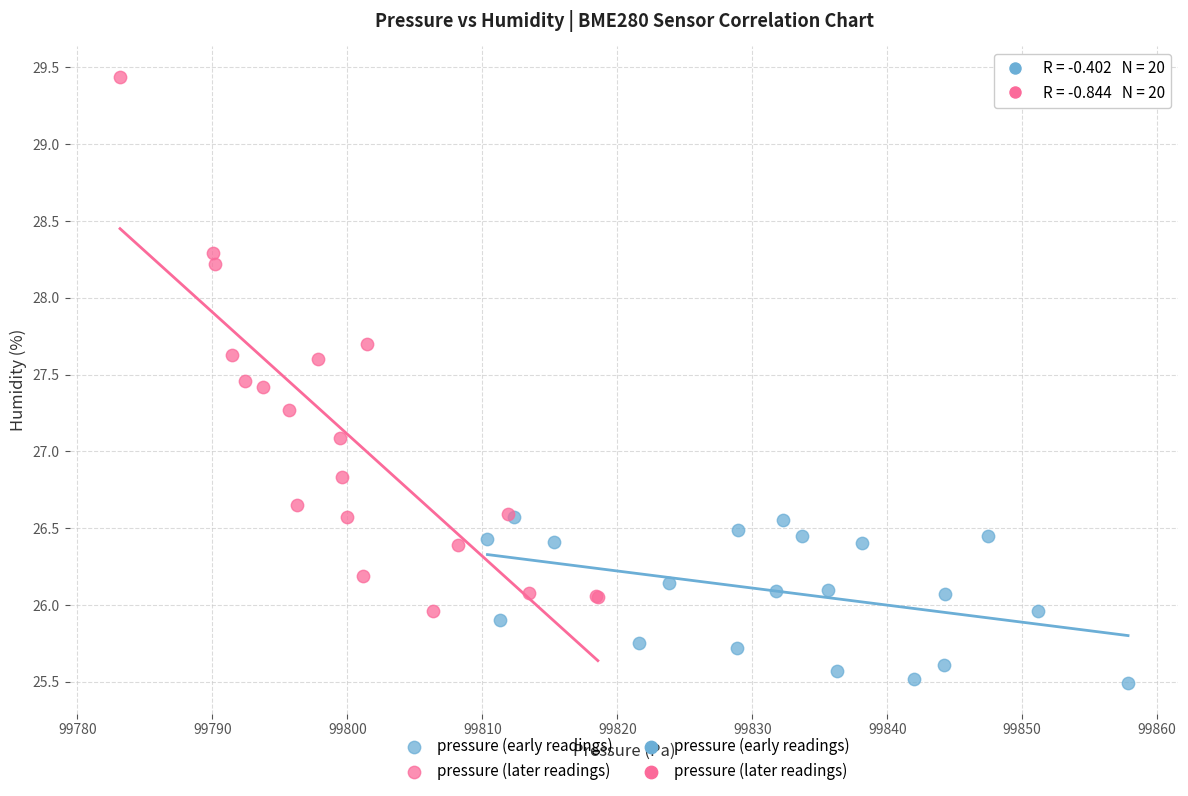

Which series contains the lowest Y value?

pressure (early readings)